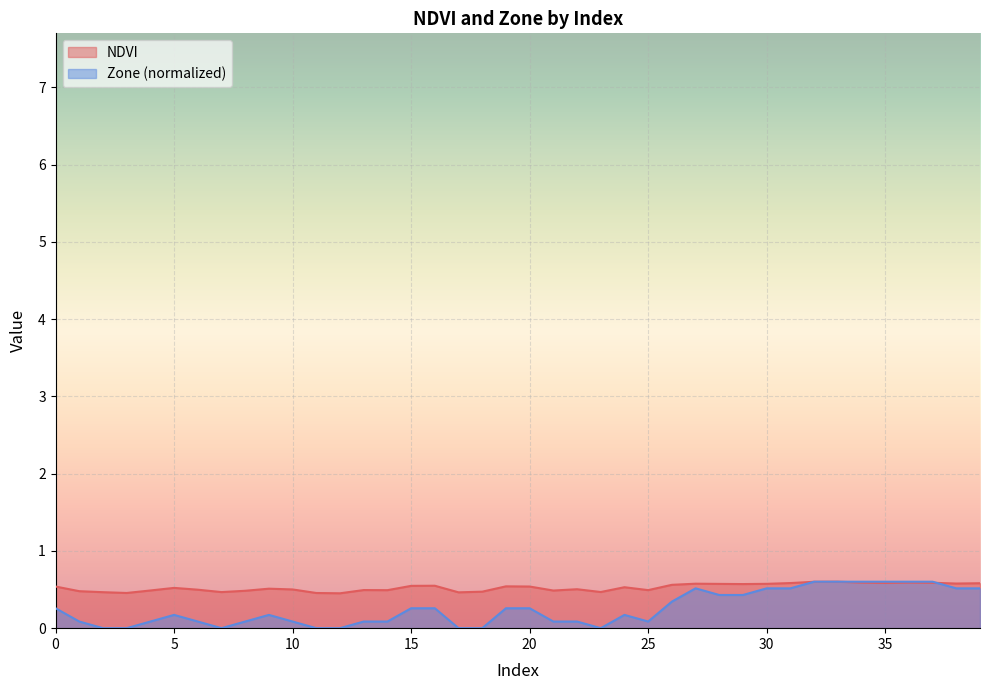

What value does the NDVI series have at 5?

0.5